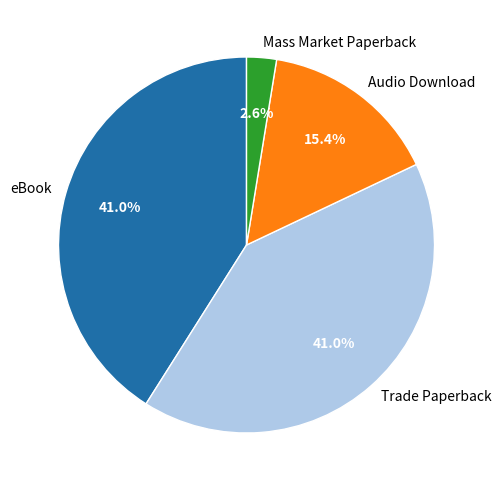

Is it true that Audio Download is 3% of the pie?

False